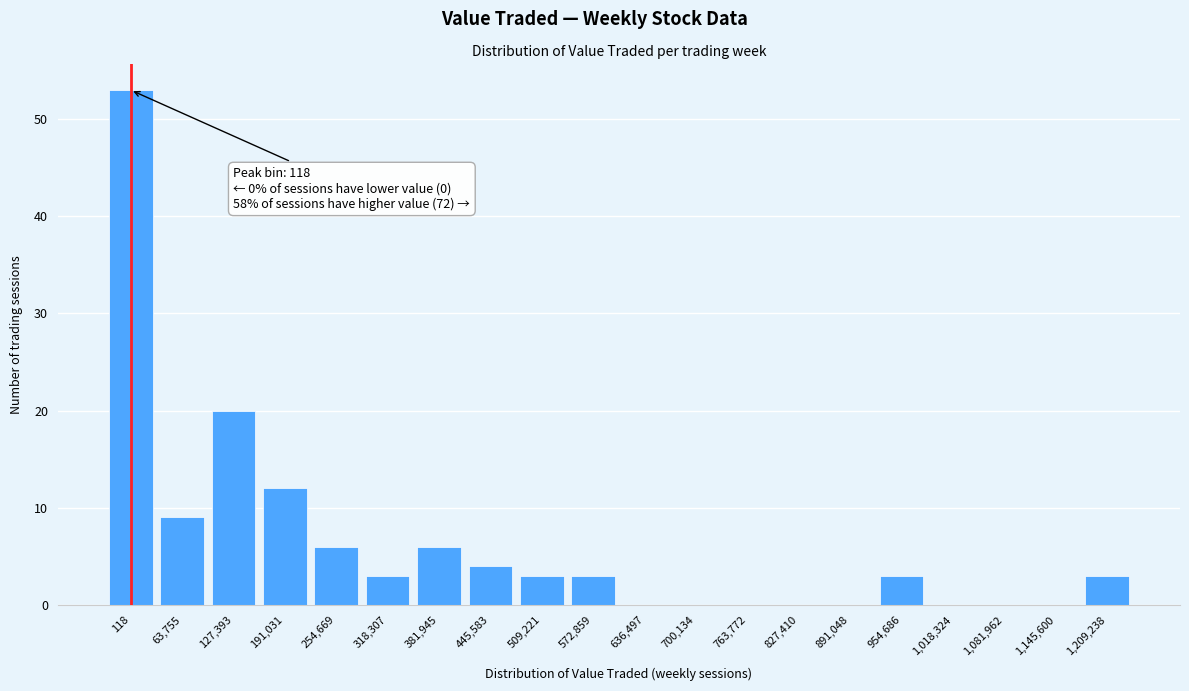

Reading right to left, list all the values displayed in this chart.

1,209,238=3	1,145,600=0	1,081,962=0	1,018,324=0	954,686=3	891,048=0	827,410=0	763,772=0	700,134=0	636,497=0	572,859=3	509,221=3	445,583=4	381,945=6	318,307=3	254,669=6	191,031=12	127,393=20	63,755=9	118=53